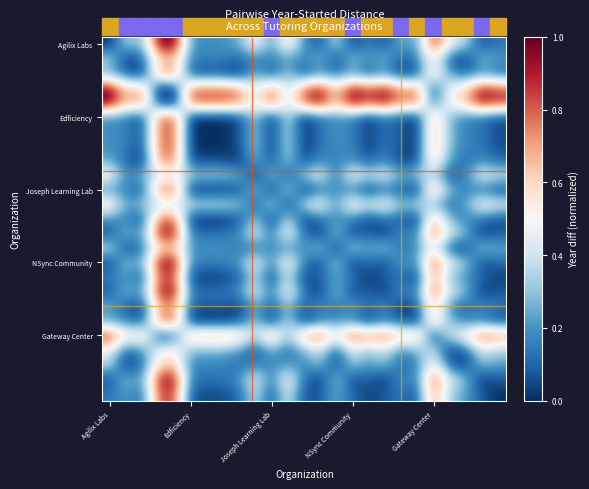

What is the maximum value shown in the chart?

1.0